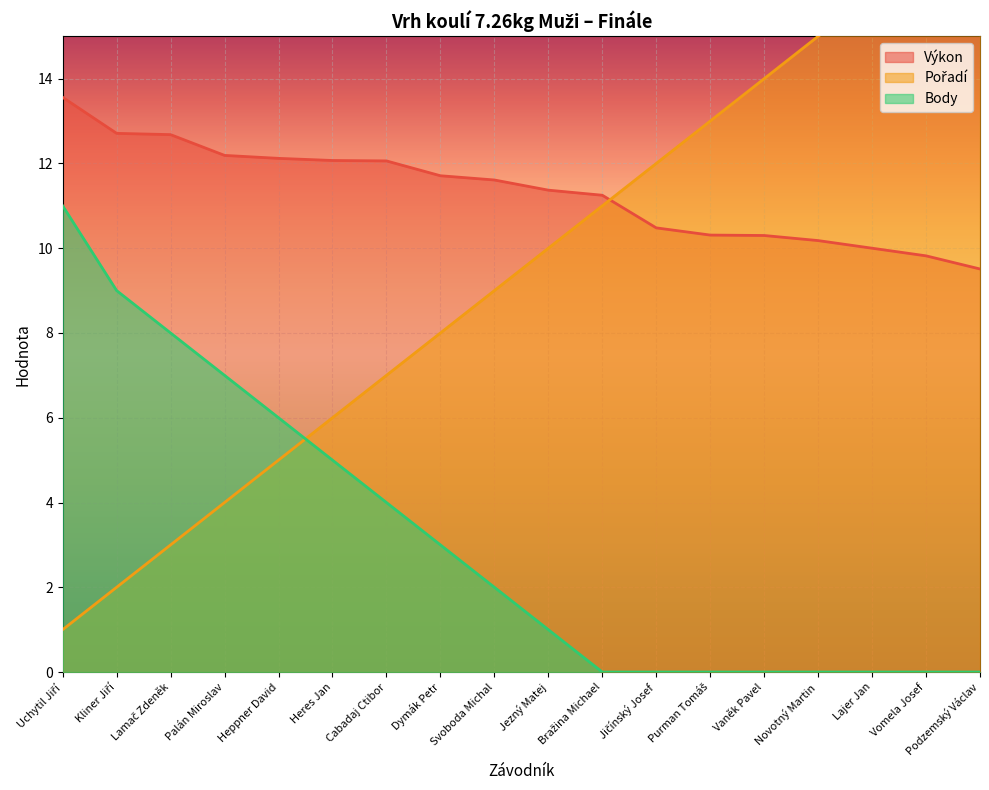

What are all the series names shown in the legend?

Výkon, Pořadí, Body